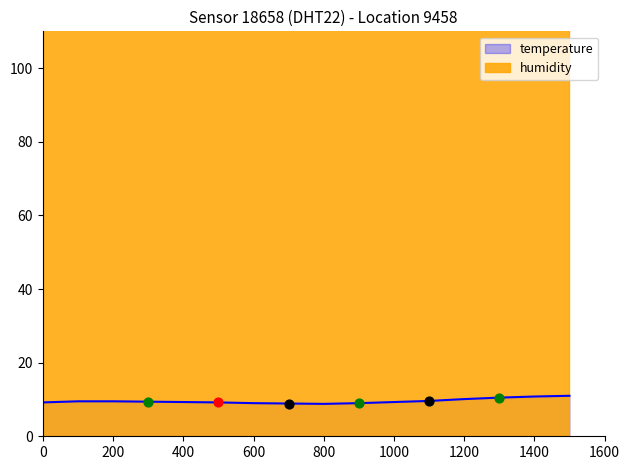

Approximately how many times larger is the value at 800 compared to 200?

1.0